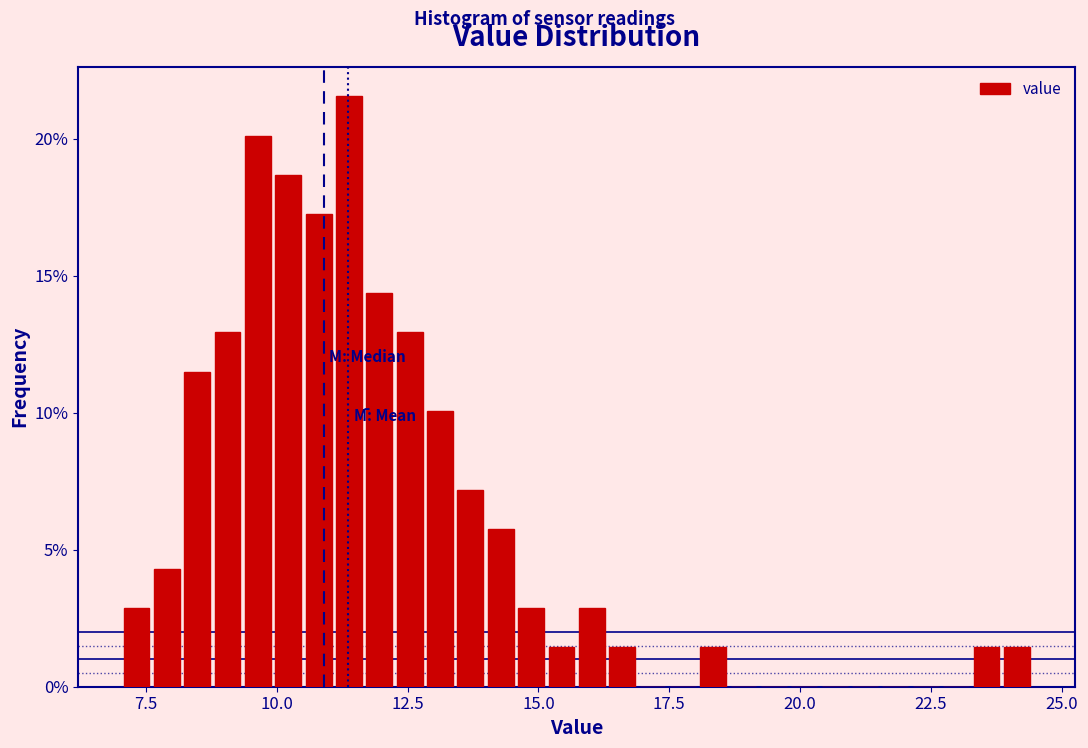

Around what value on the x-axis is the tallest bar? Give the approximate position of its centre, as read against the axis.

11.5